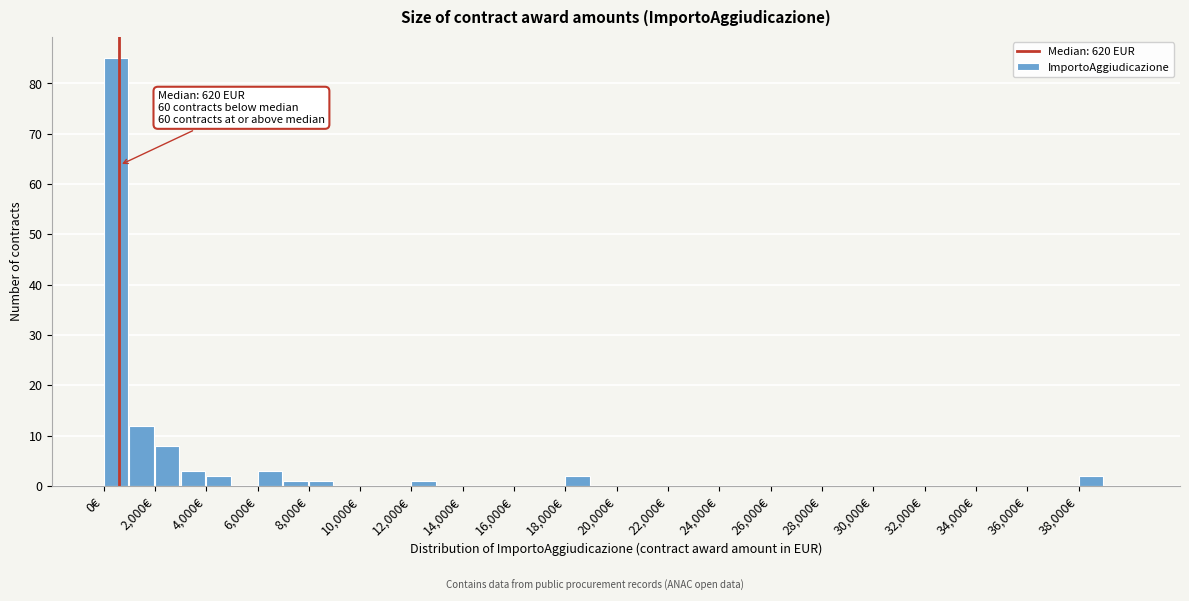

Over which range of the x-axis is the bar tallest?

0 to 1000